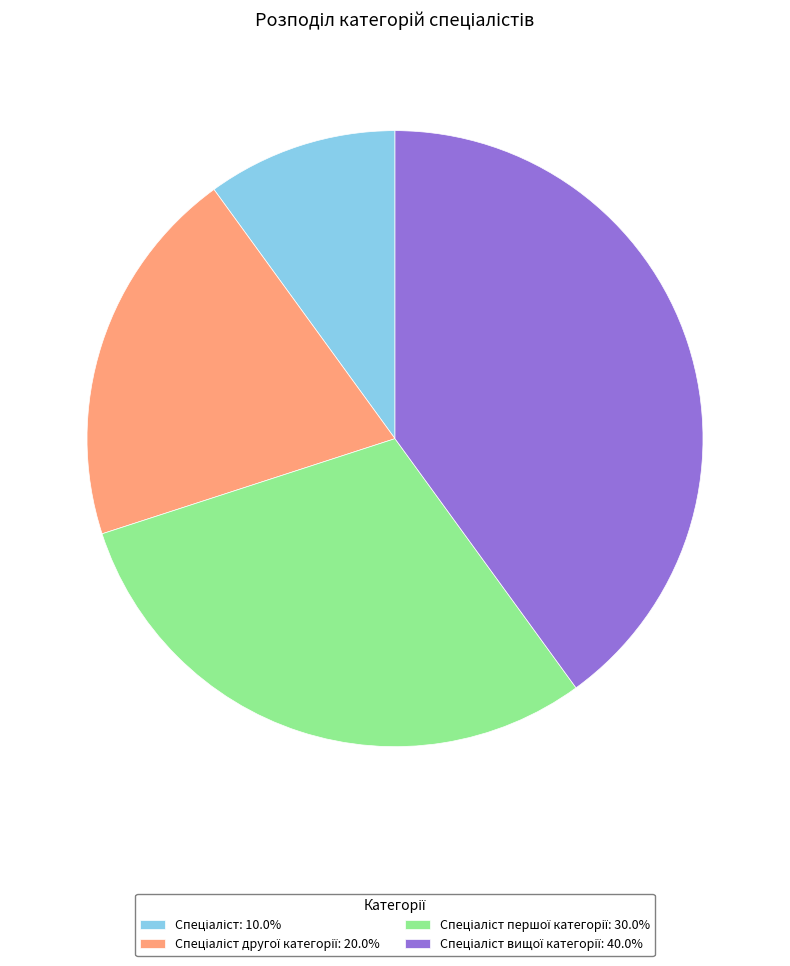

Is there any slice that represents more than half of the pie?

No